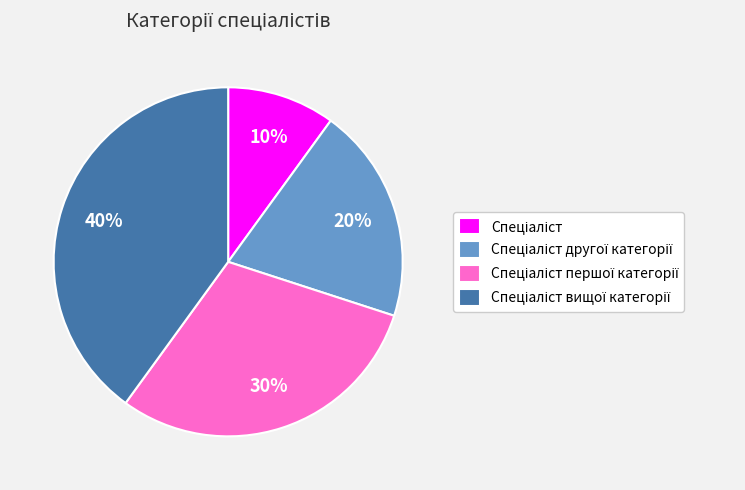

To the nearest percent, what is the difference between the largest and smallest slice percentages?

30%